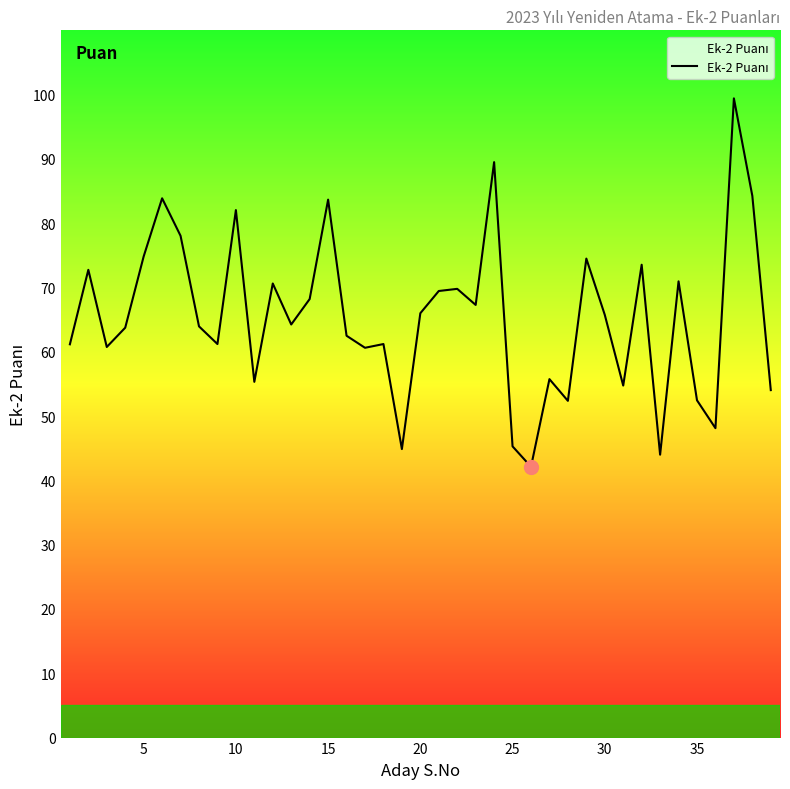

What is the difference between the maximum and minimum values?

57.3